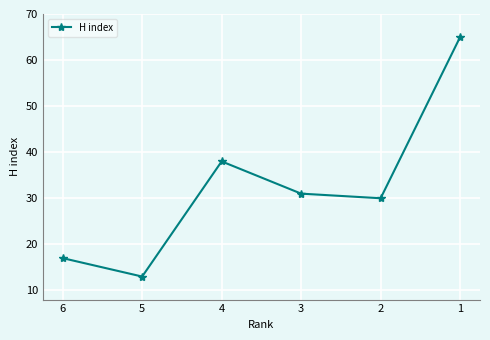

At which category does the data reach its first local peak?

4